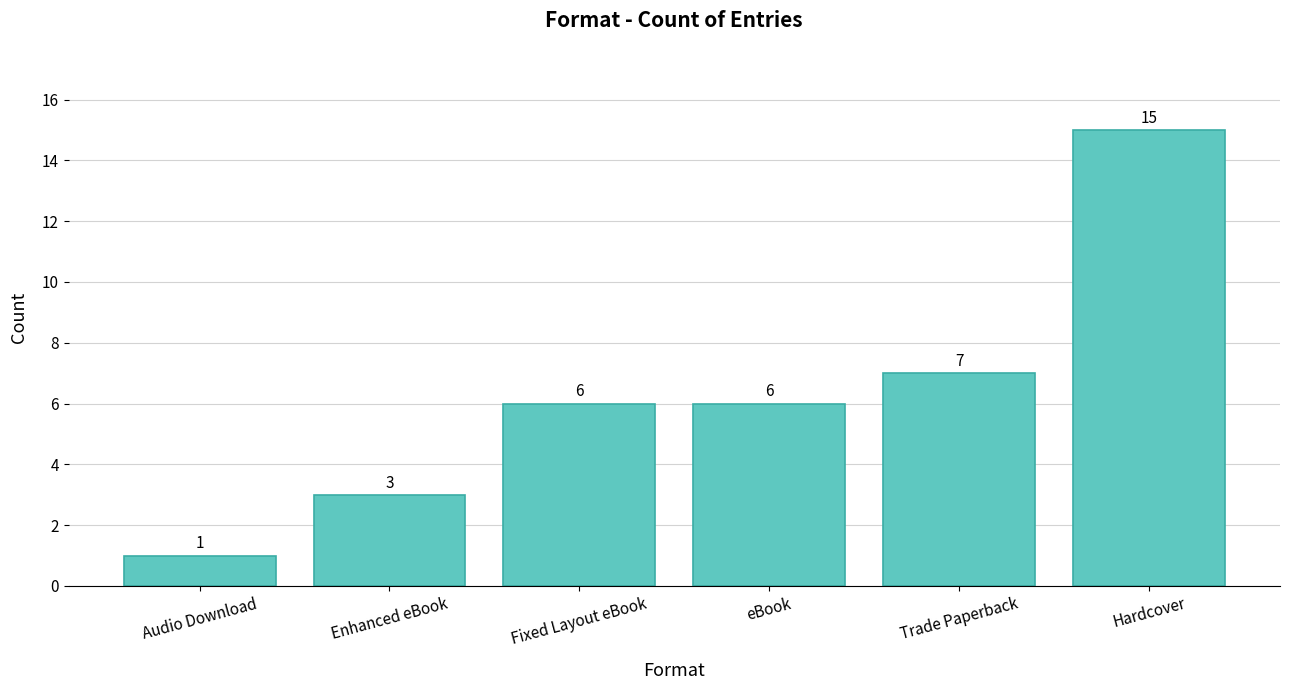

Does the chart contain stacked bars?

No